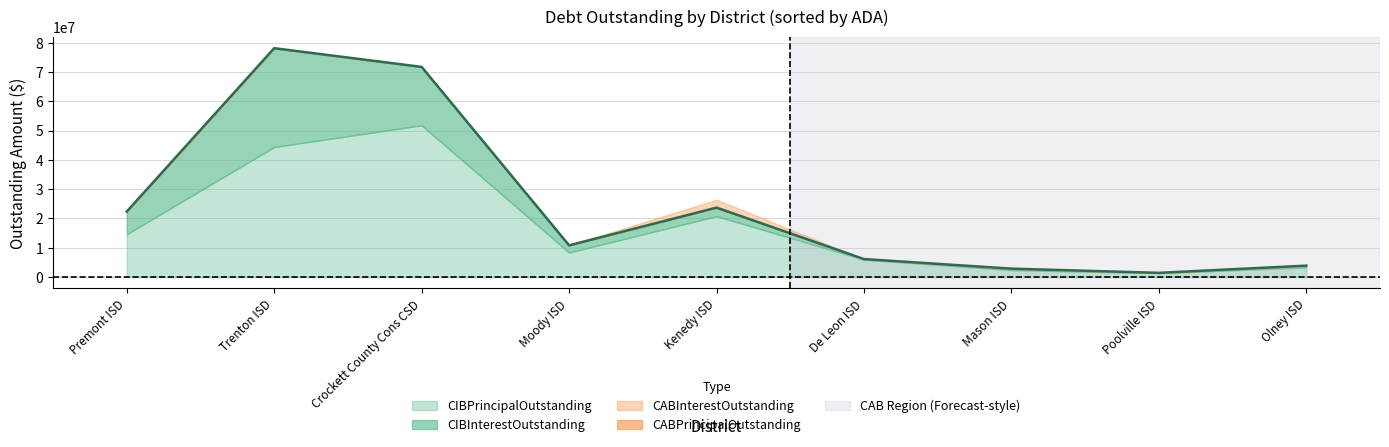

What is the difference between the maximum and minimum values in the CABPrincipalOutstanding series?

379984.5